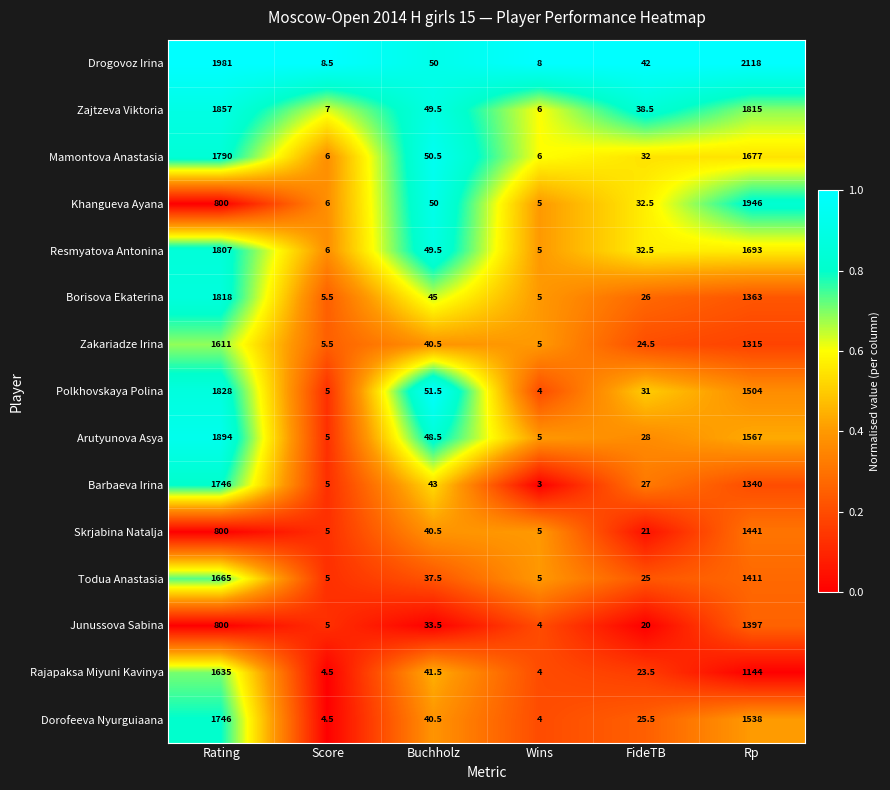

Which label corresponds to the smallest value in the chart?

Wins